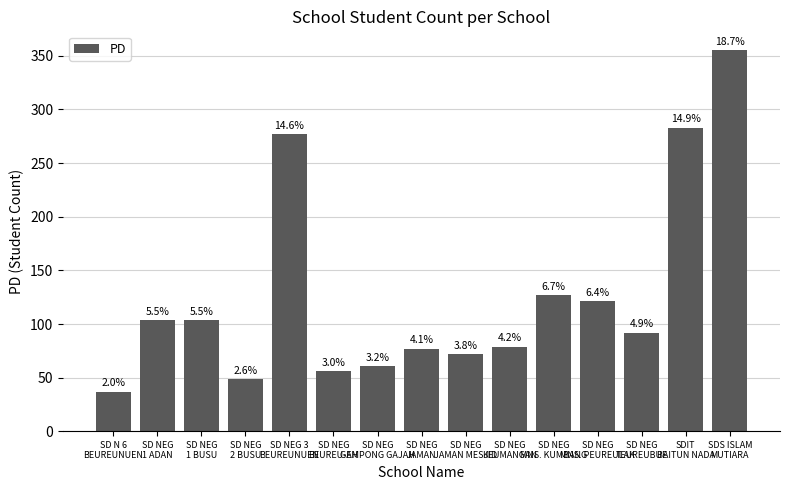

Does the chart contain any negative values?

No